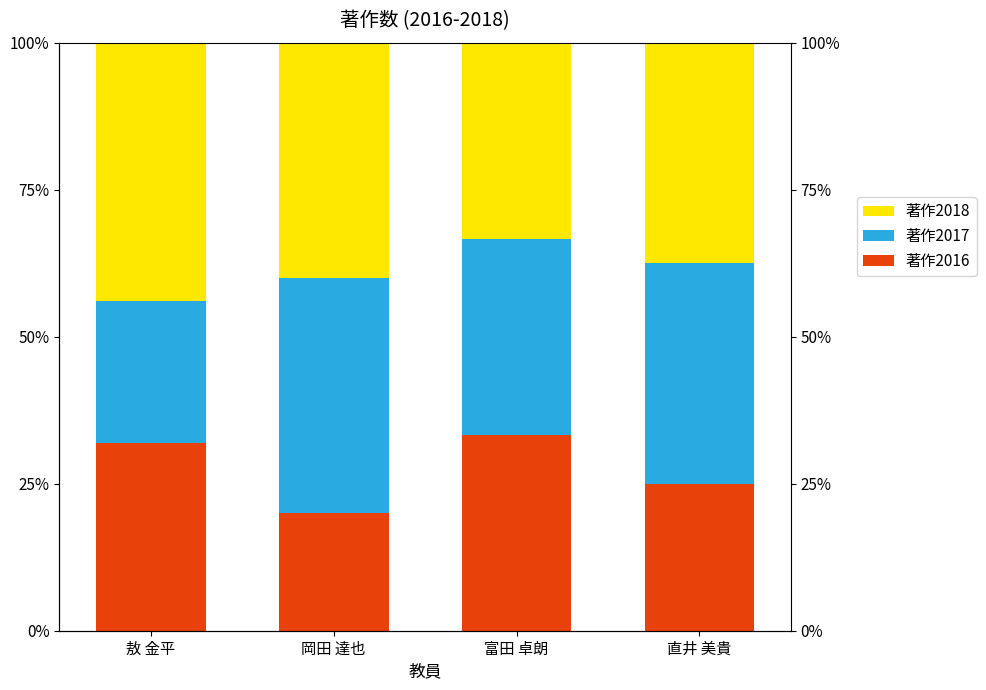

What is the lowest value of the 著作2017 series?

24.0